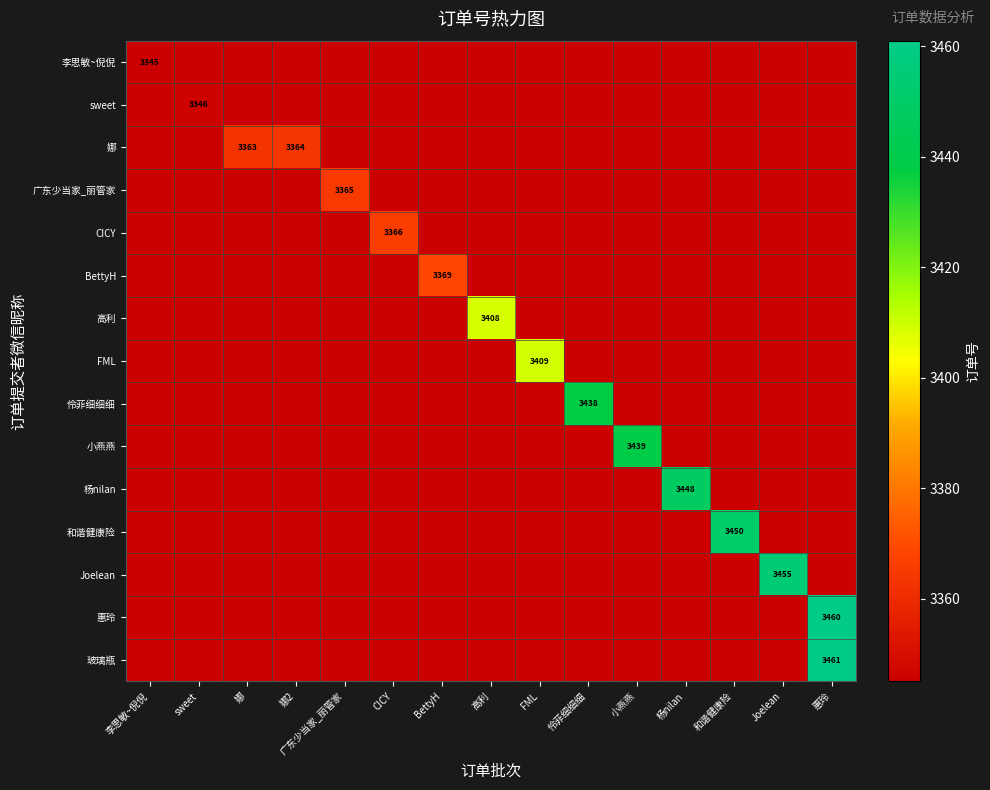

The value of 小燕燕 at sweet is 2115. True or false?

False